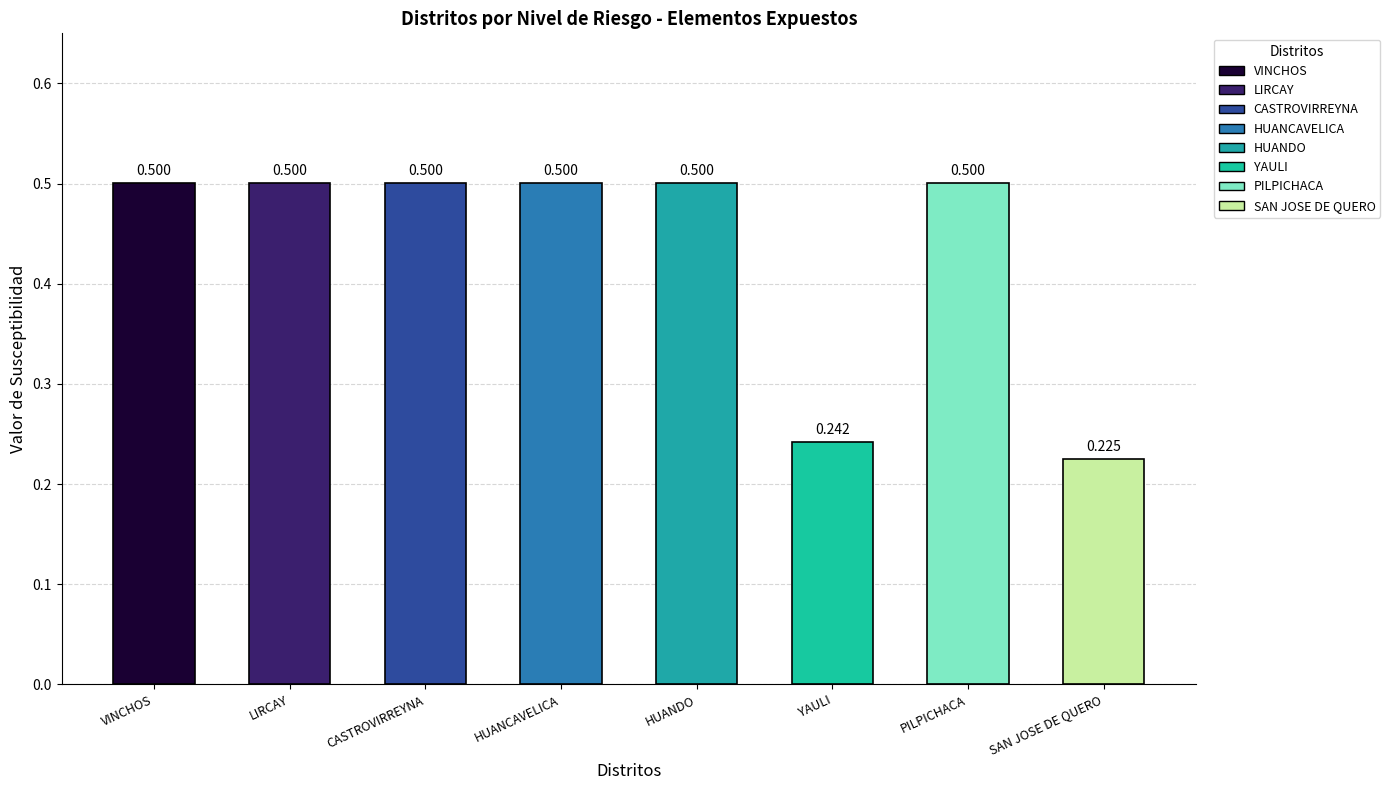

Which label corresponds to the smallest value in the chart?

SAN JOSE DE QUERO